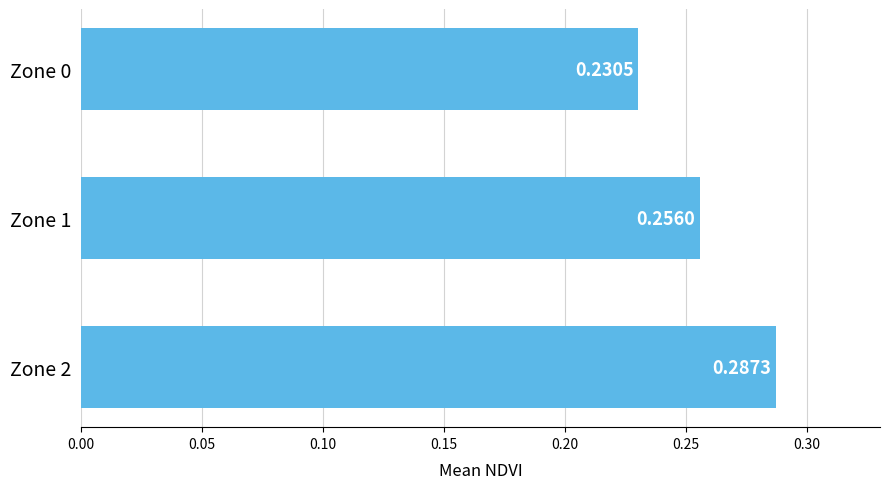

What is the sum of all values?

0.8